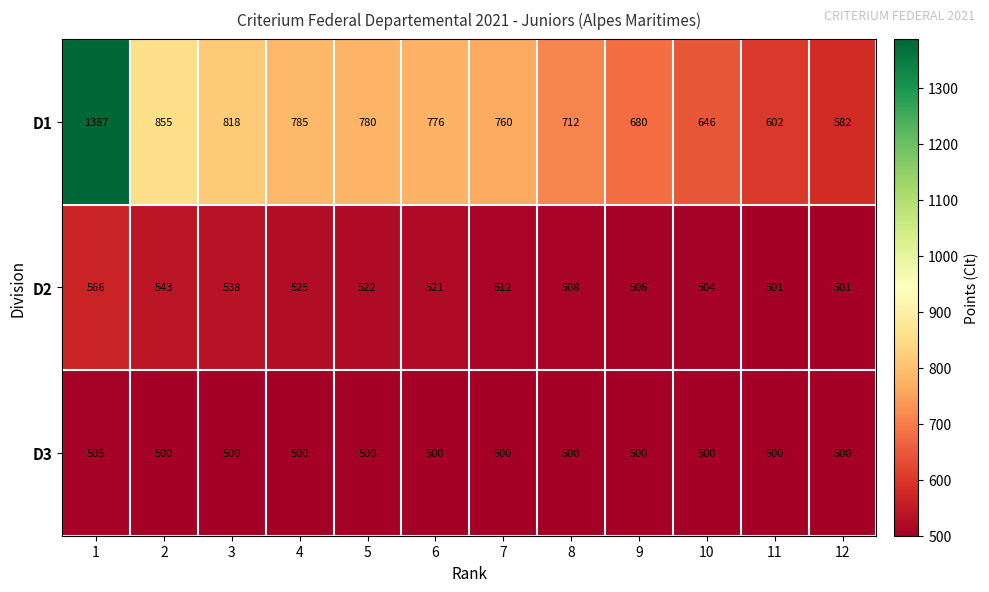

What is the sum of all D2 values?

6247